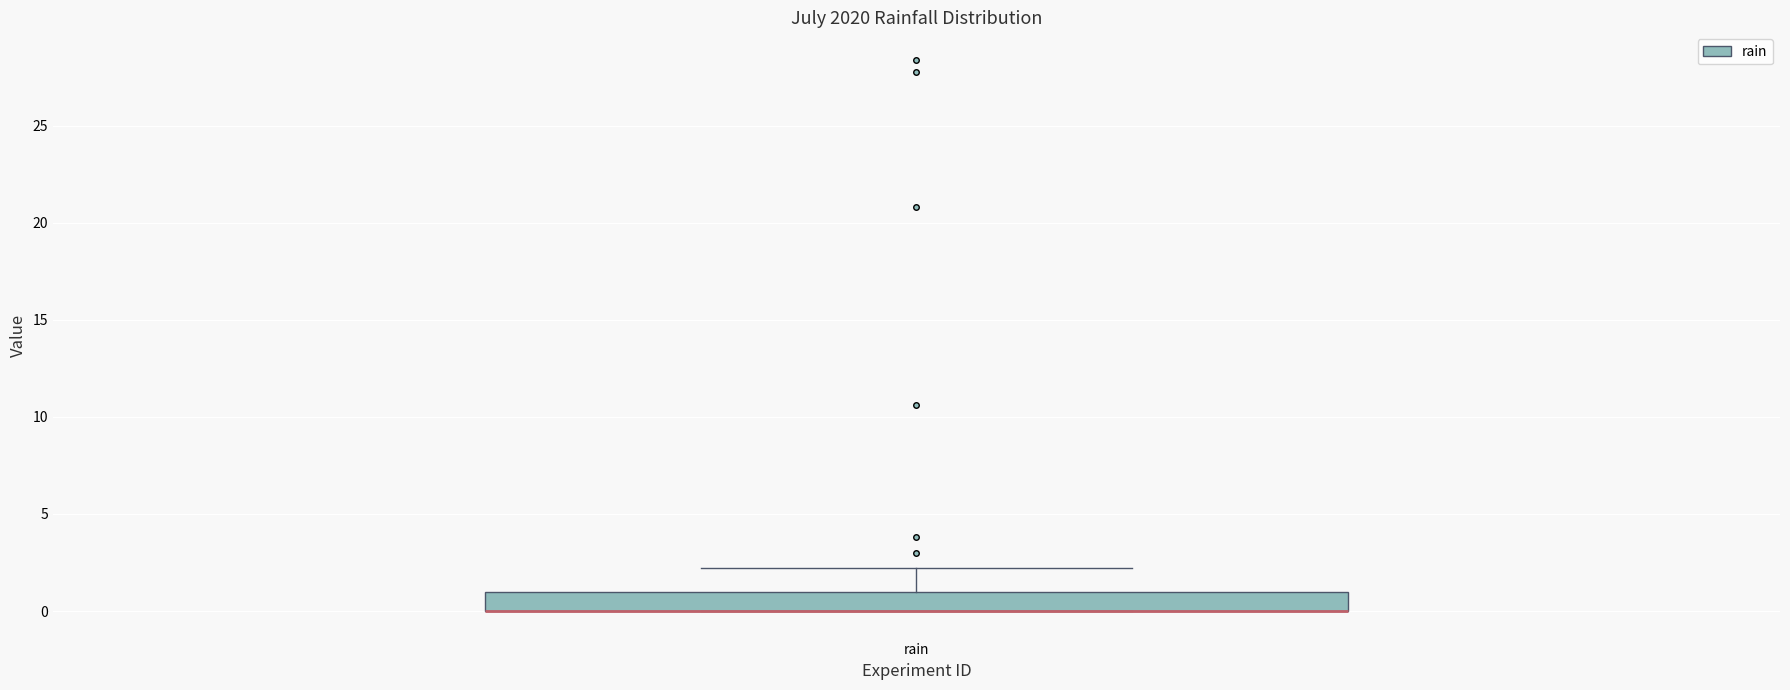

Read this box plot against the y-axis: the position of the median line, the range covered by the box, and the ends of both whiskers. The values are not printed on the chart, so give them approximately, as read against the axis.

median 0 (drawn on the box's lower edge), box 0 to 1, whiskers 0 to 2